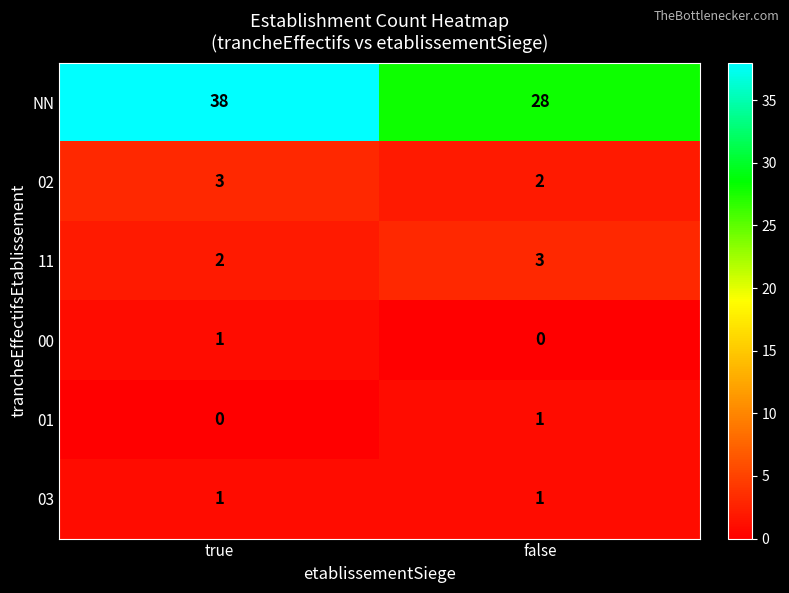

Where is 02 nearest to the value 2?

false